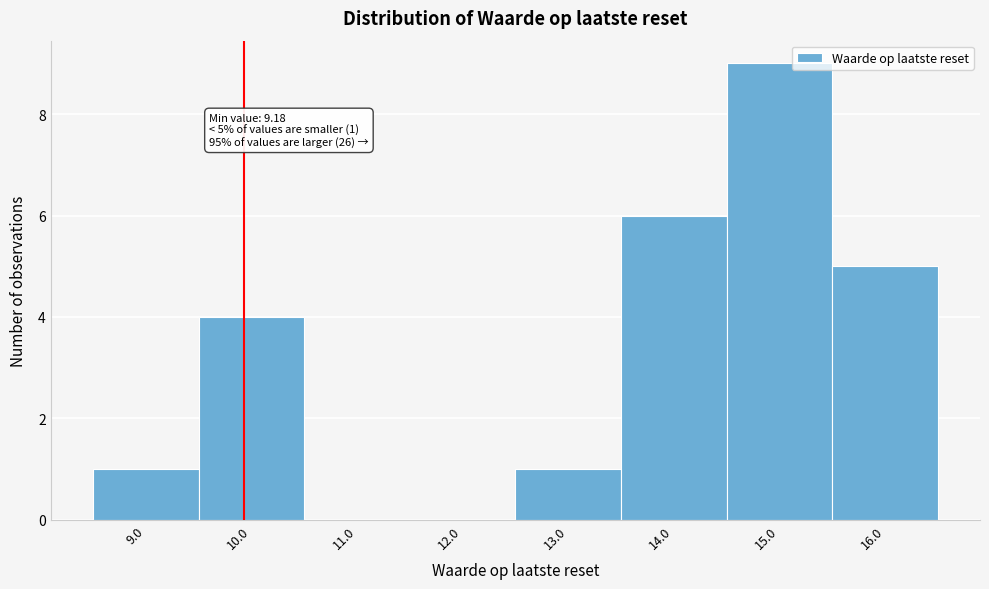

Over which range of the x-axis is the bar tallest?

14.5 to 15.5